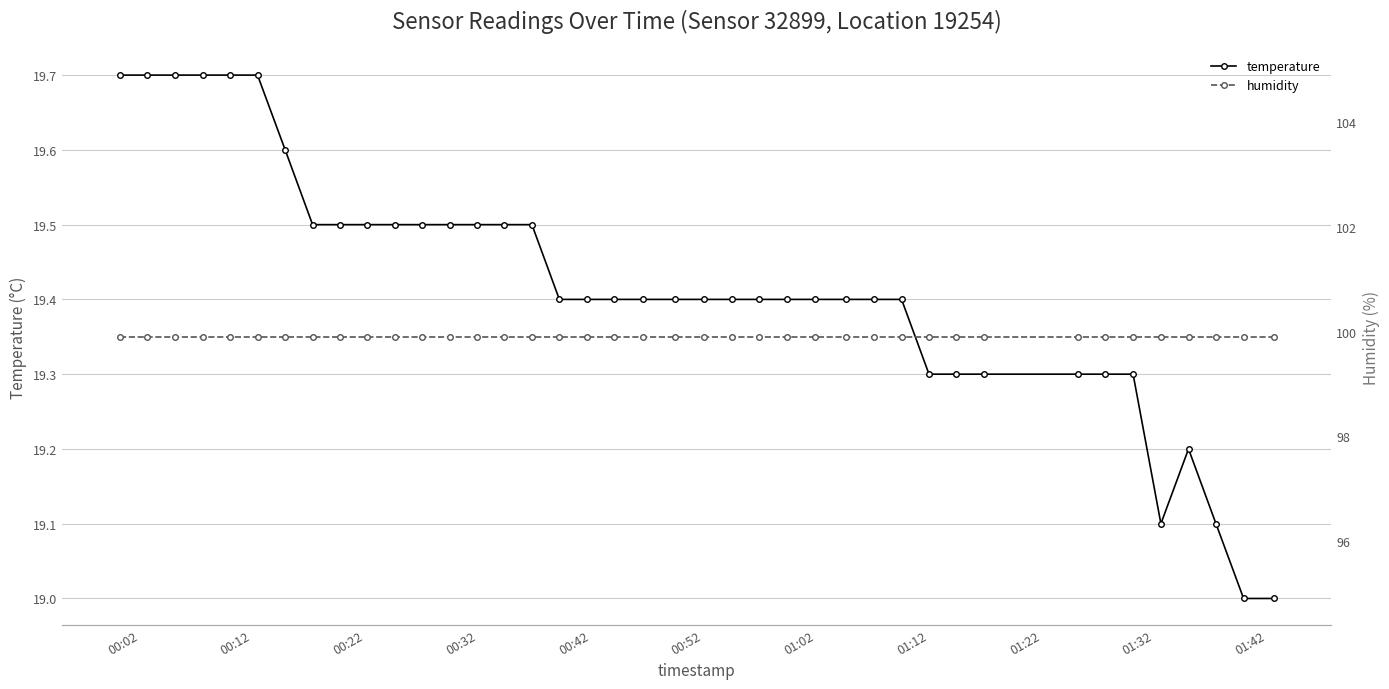

What is the value of the temperature point at the 33rd from the left?

19.3